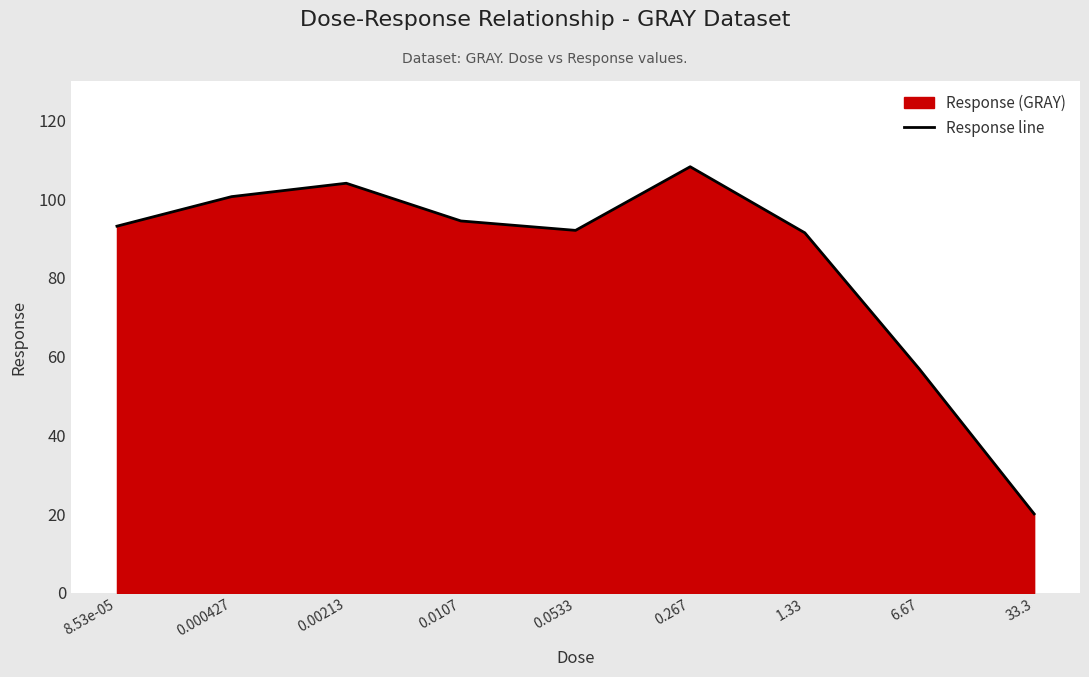

At which category does the data reach its first local peak?

0.00213